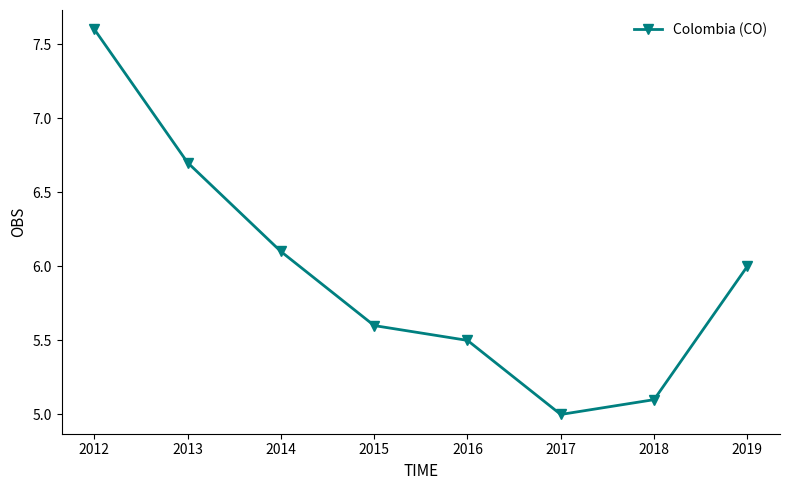

The value at 2018 is 10.3. True or false?

False